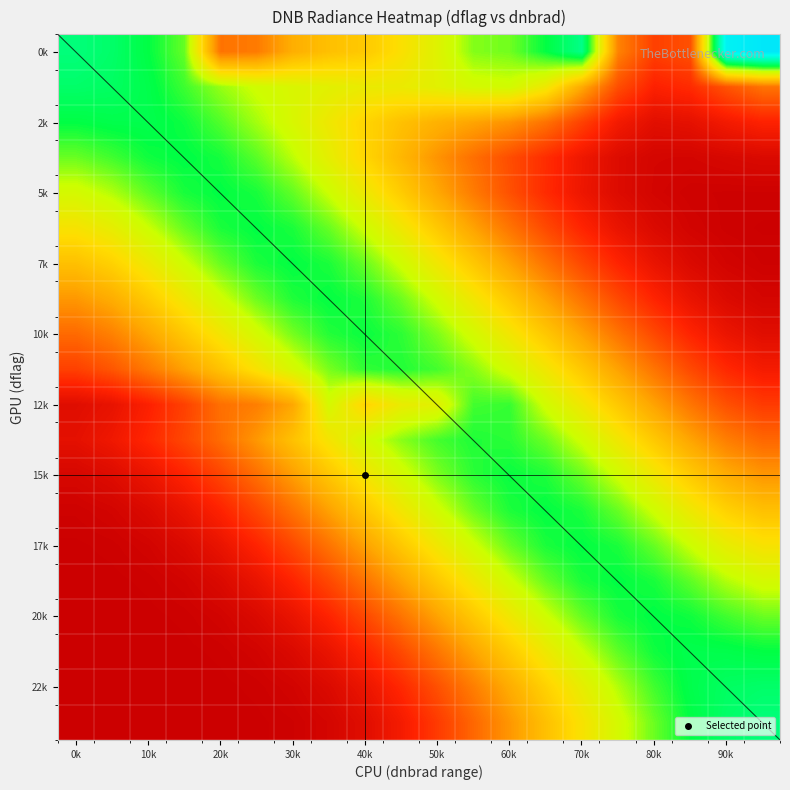

Which category has the lowest value across all series?

0k